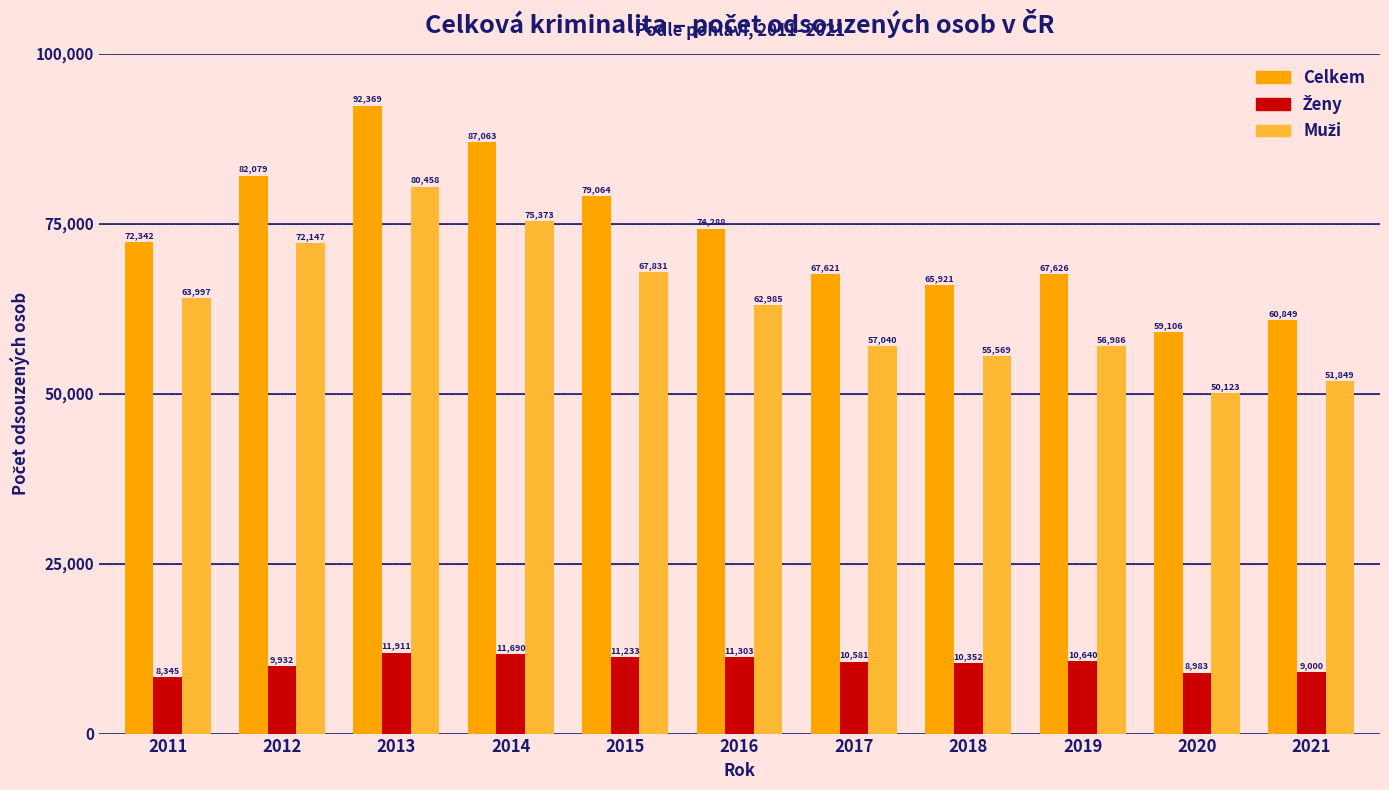

What is the difference between the highest and lowest values at 2015?

67831